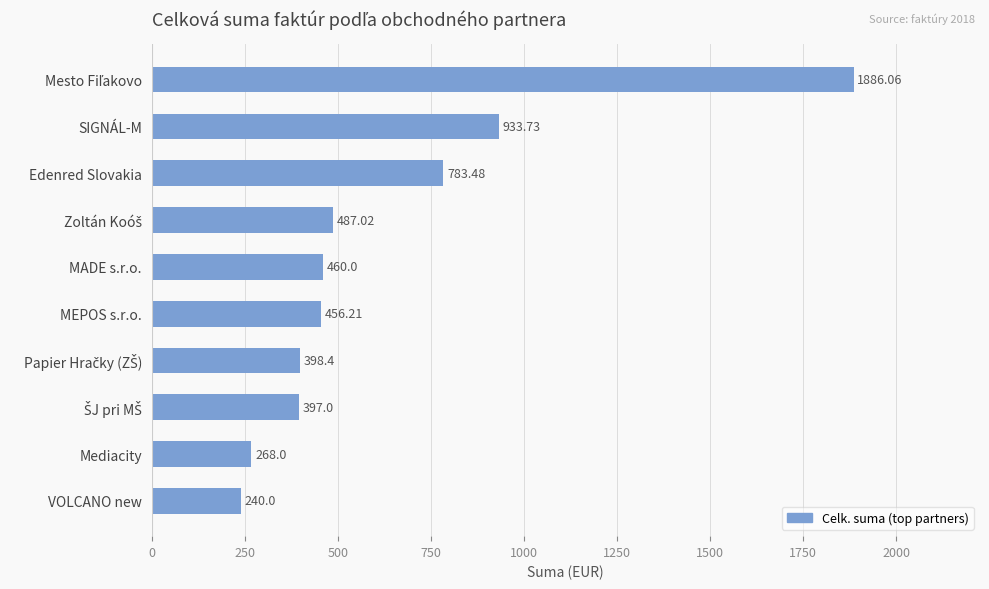

What is the label of the 5th bar from the bottom?

MEPOS s.r.o.